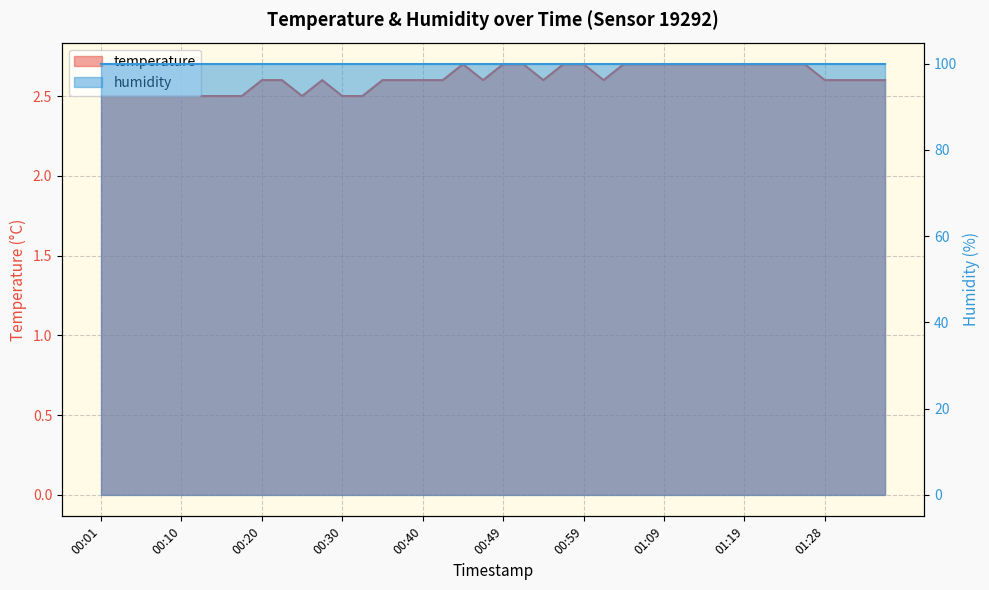

Which category has the lowest value across all series?

00:01